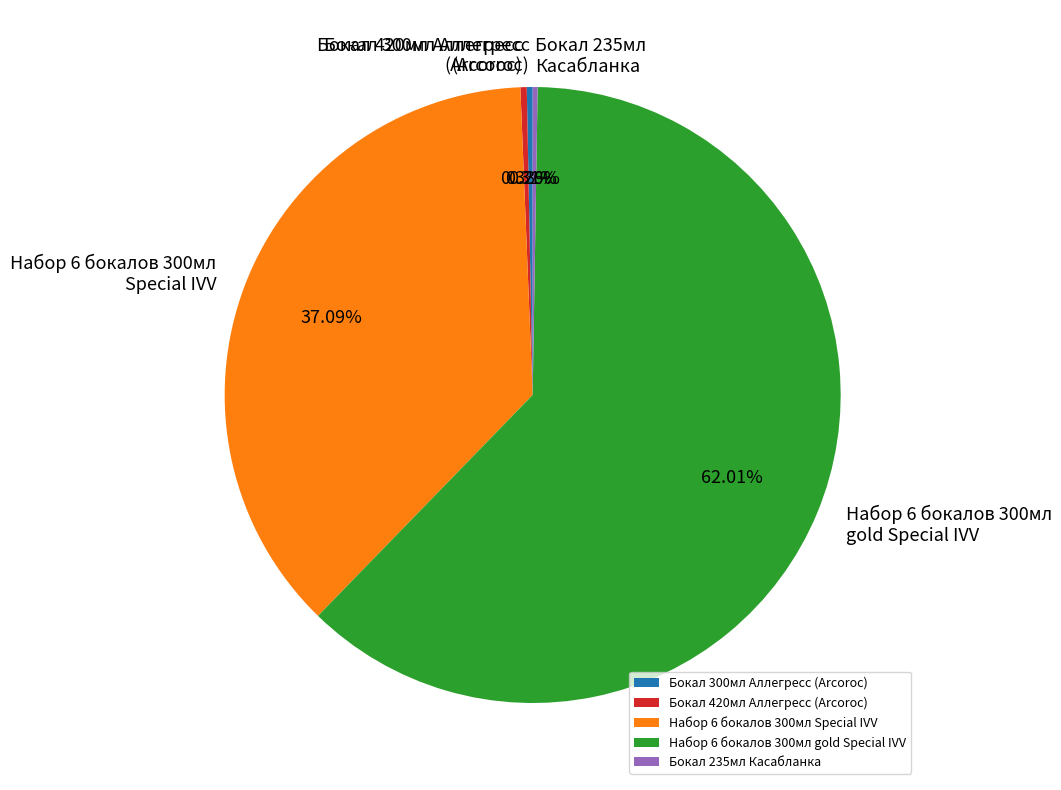

Which has a higher value, Набор 6 бокалов 300мл Special IVV or Набор 6 бокалов 300мл gold Special IVV?

Набор 6 бокалов 300мл gold Special IVV